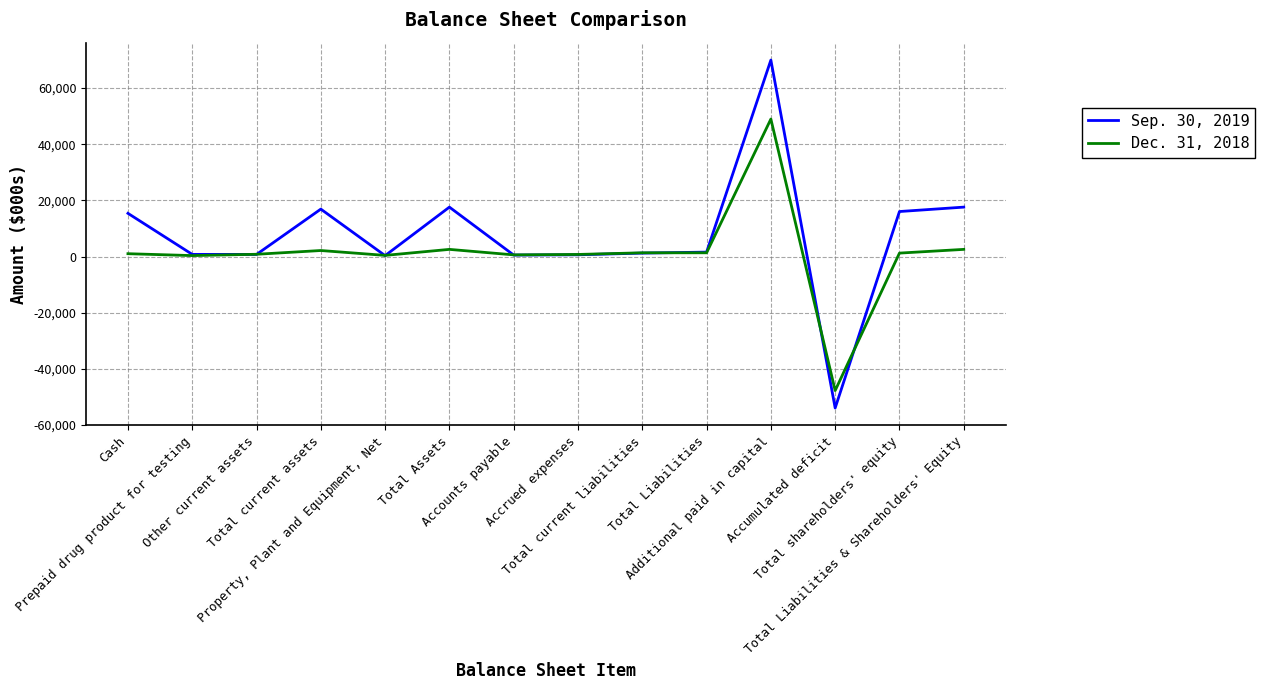

What is the lowest value of the Sep. 30, 2019 series?

-53950